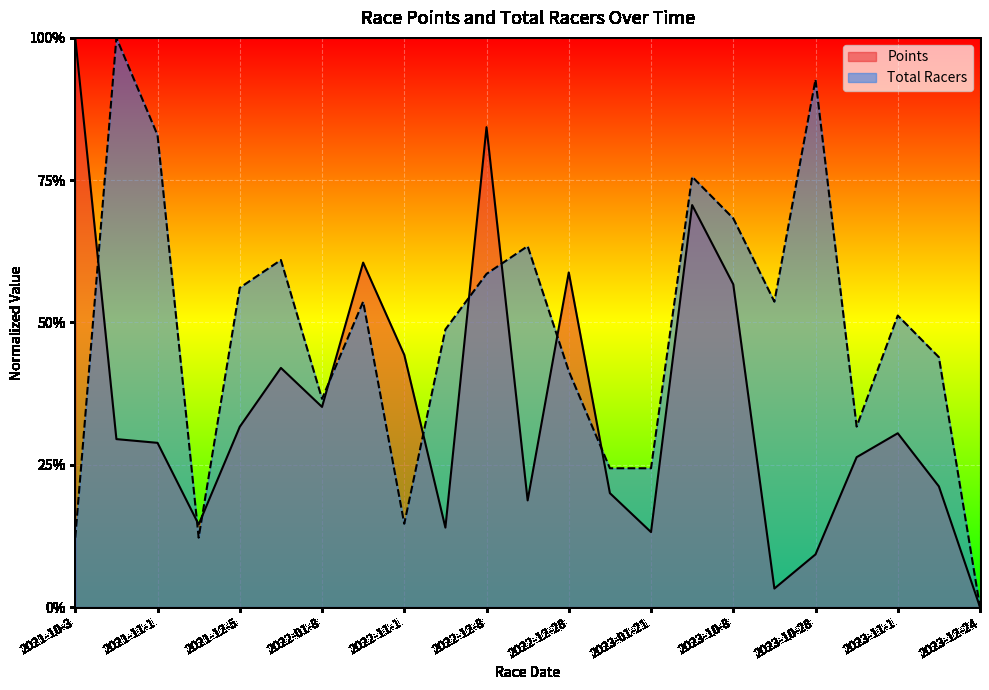

Rank the series at 2023-09-24 from lowest to highest value.

Points, Total Racers